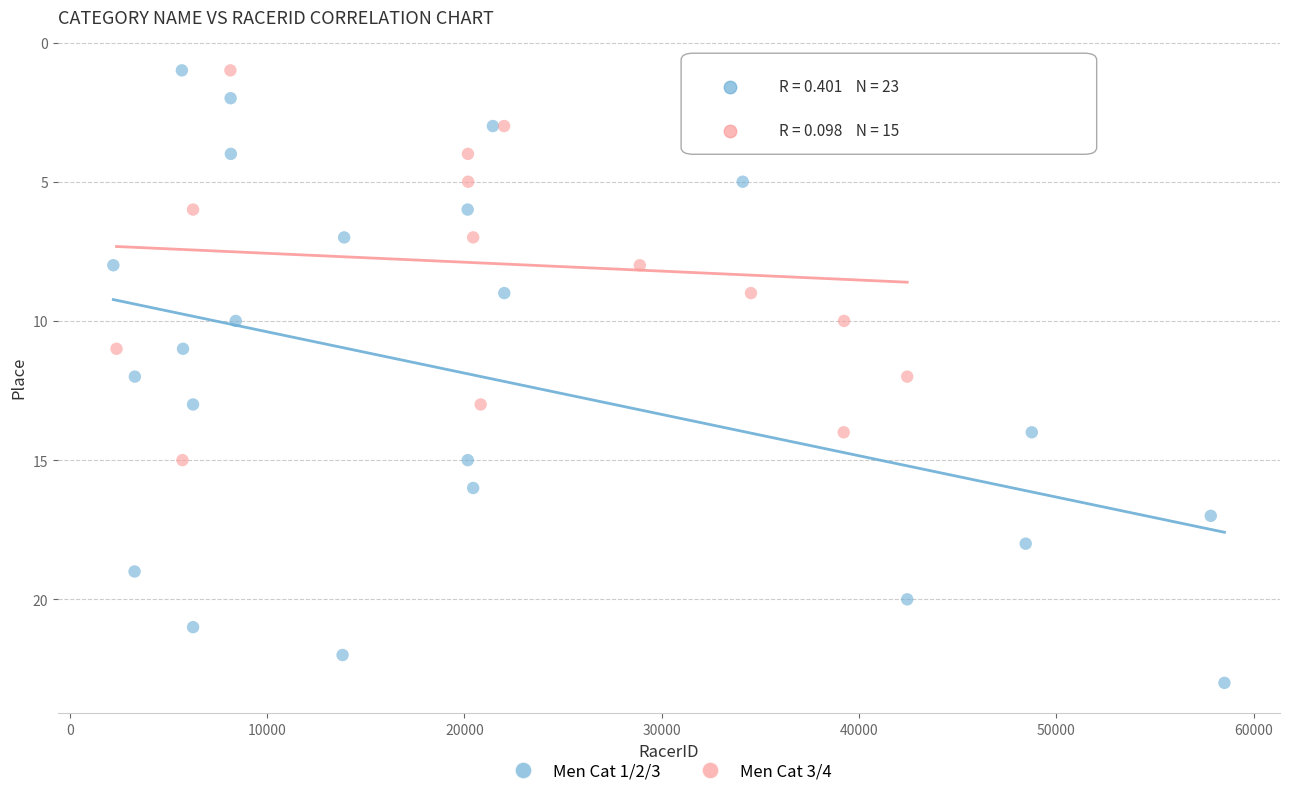

Which series has the largest Y range (max minus min)?

Men Cat 1/2/3